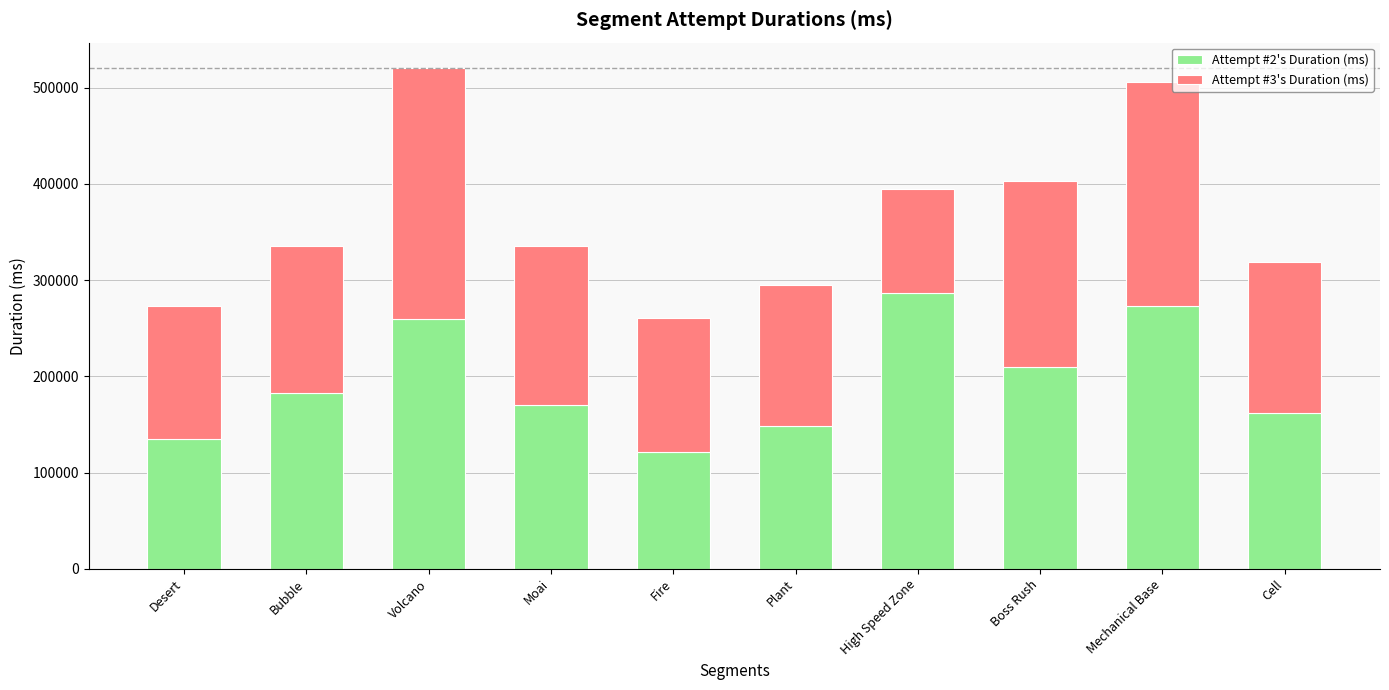

What is the total value across all series at High Speed Zone?

394887